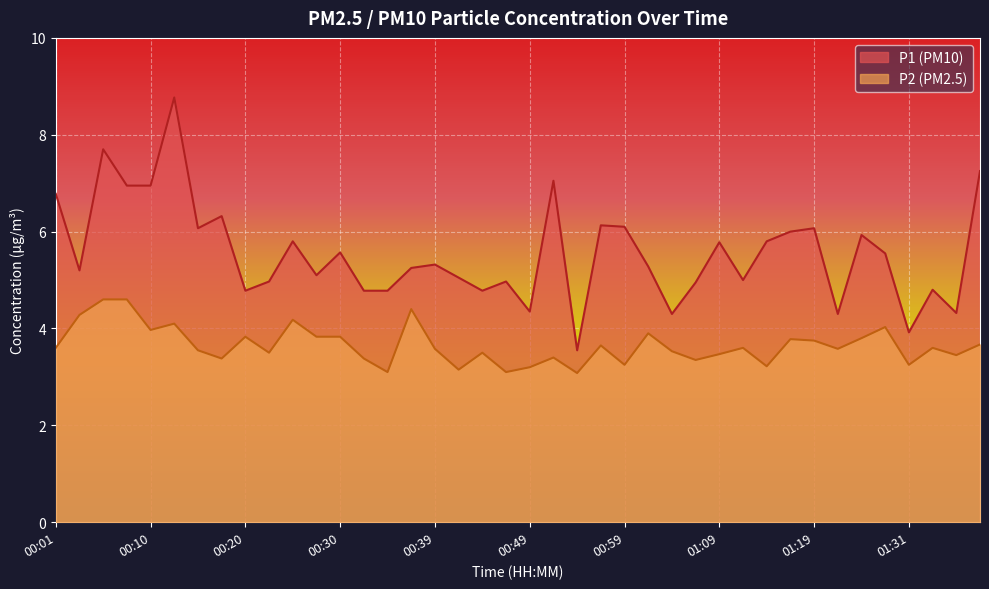

Does the chart display data point markers on the line(s)?

No